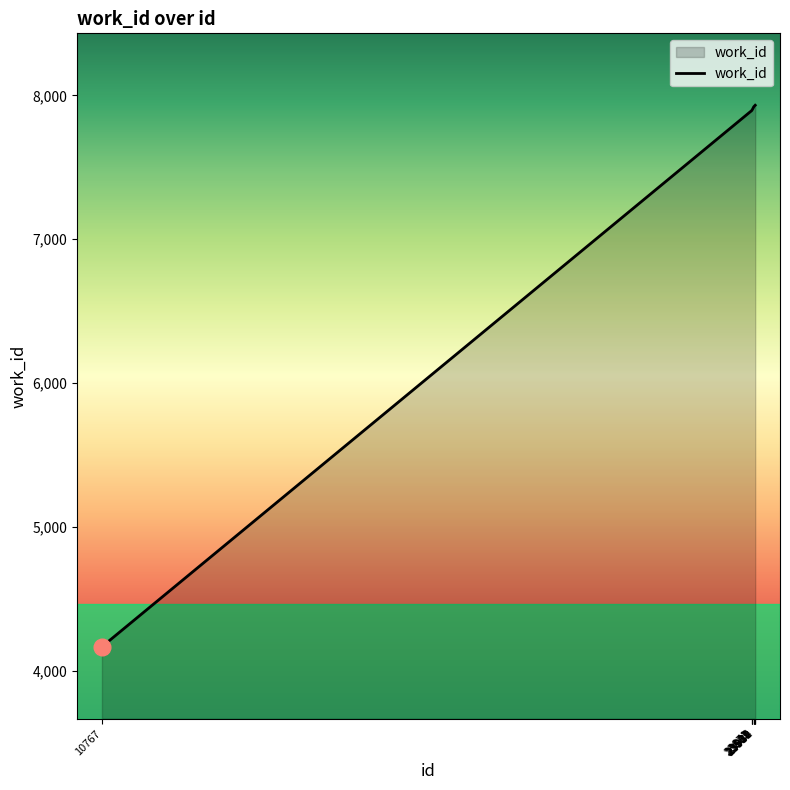

Count the number of categories in the chart.

10